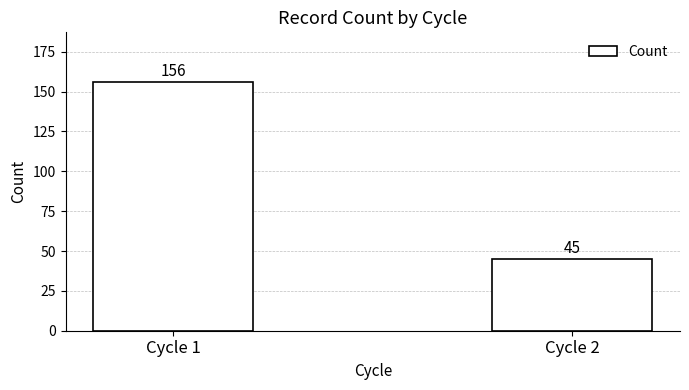

What is the ratio of the value at Cycle 2 to the value at Cycle 1?

0.3